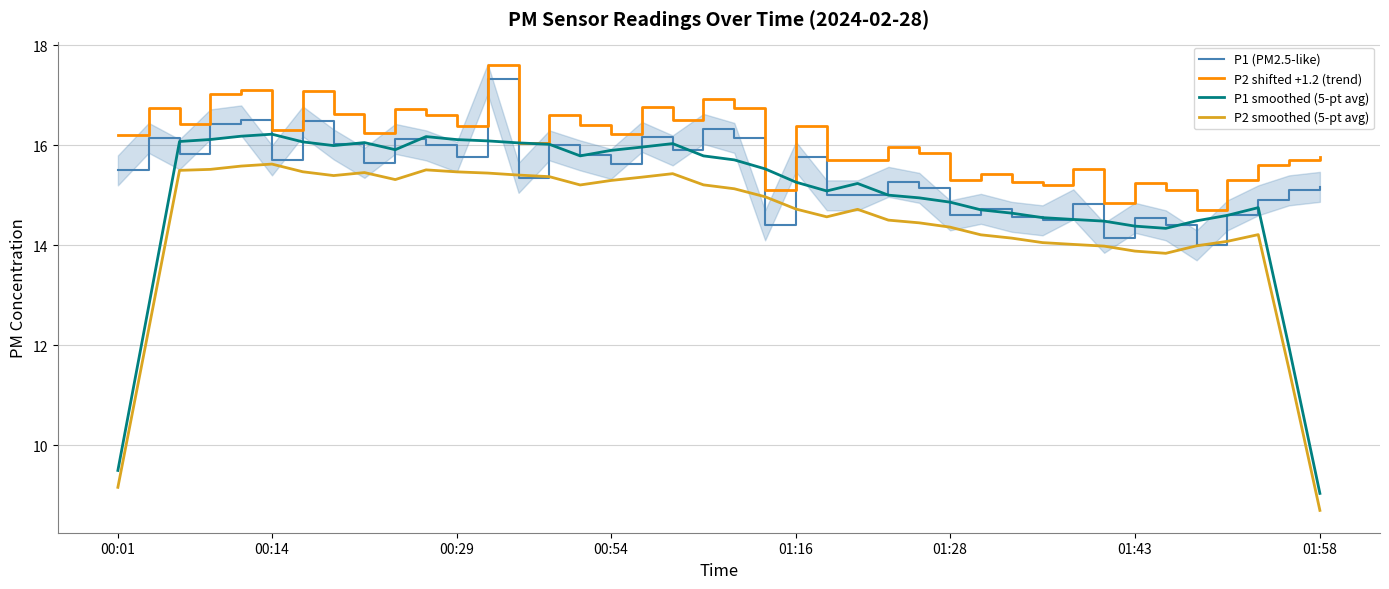

What is the difference between the maximum and second lowest values in the P2 smoothed (5-pt avg) series?

6.5